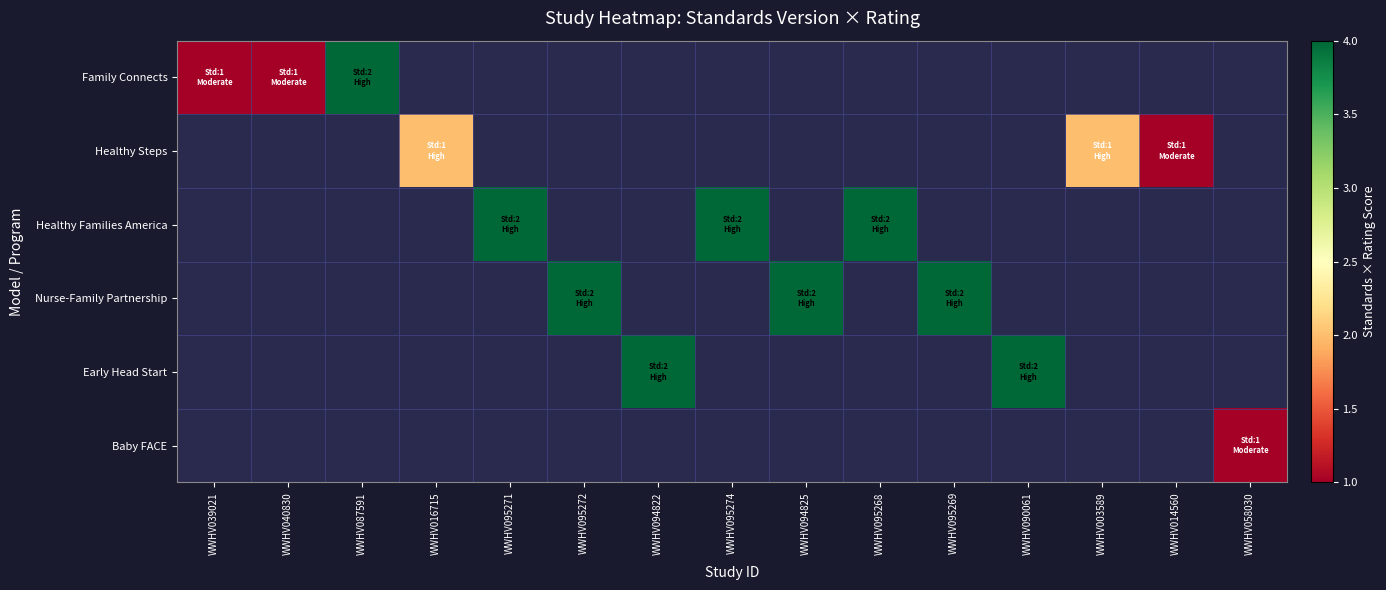

At how many categories does at least one series exceed 3?

9